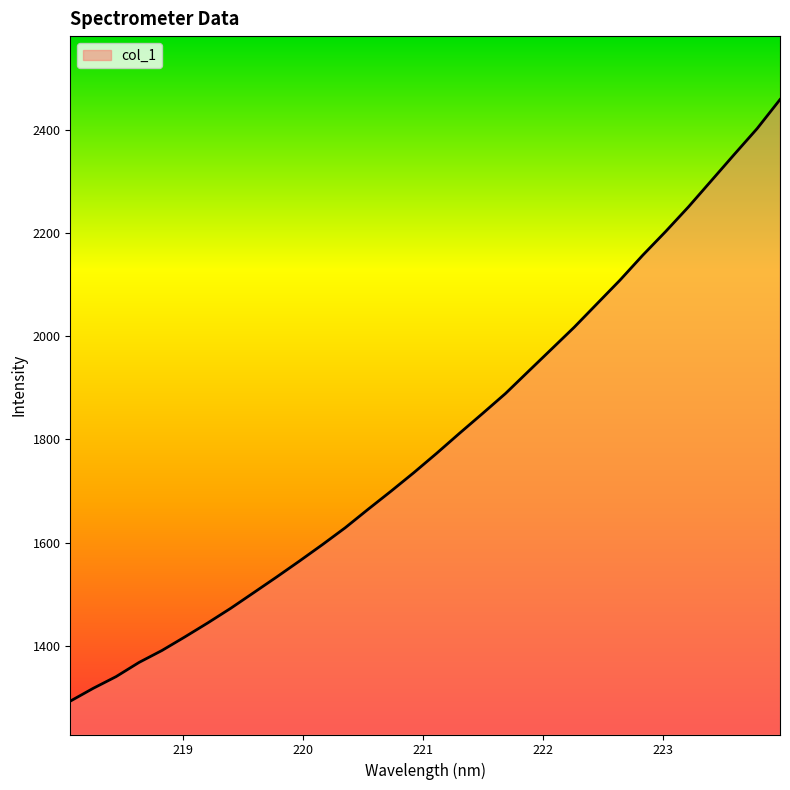

What is the greatest value displayed?

2458.2